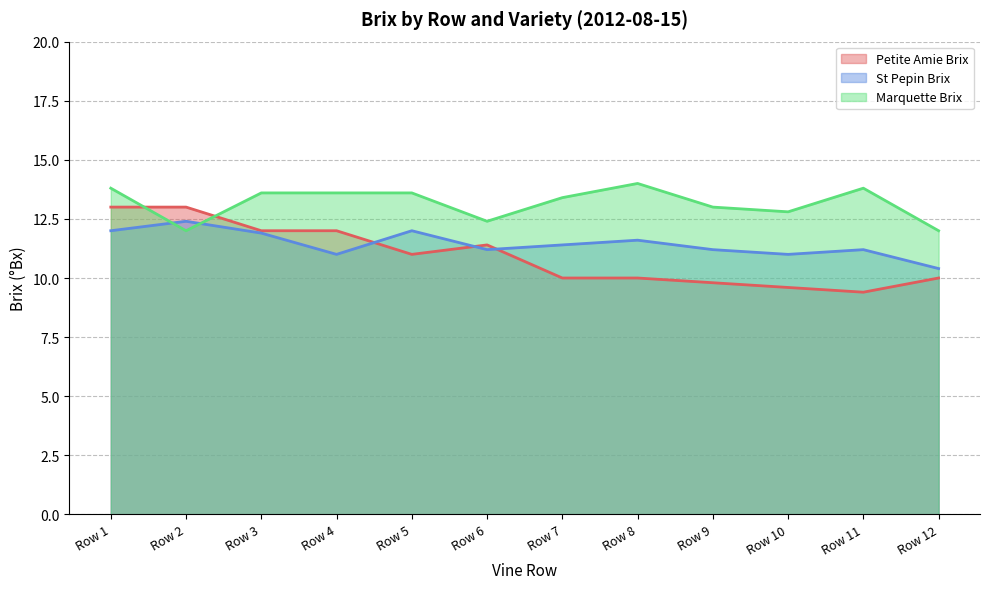

Which series ends up on top after the final intersection of Petite Amie Brix and Marquette Brix?

Marquette Brix